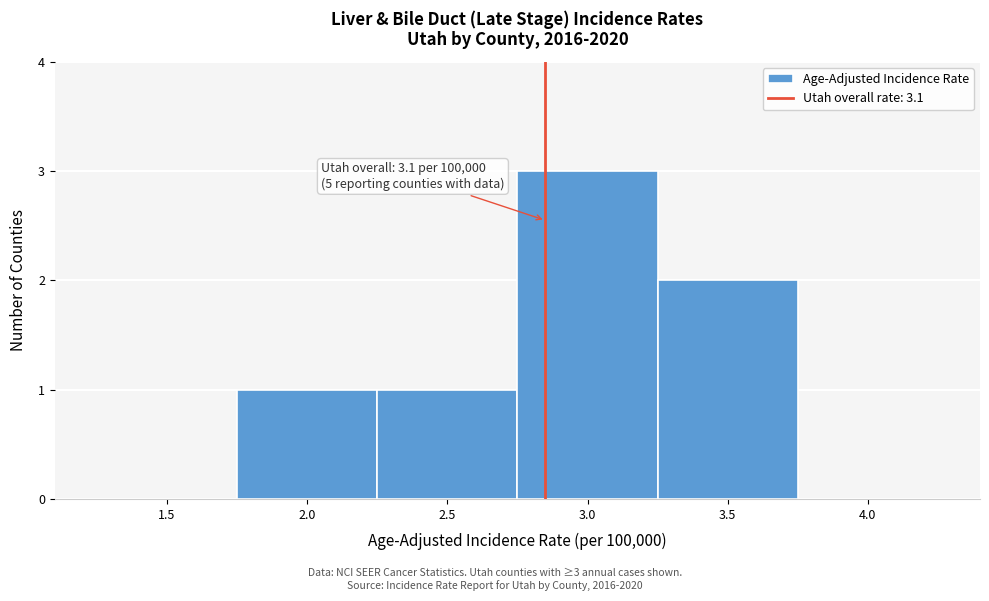

Reading right to left, what are all the values shown in this chart?

4.0=0	3.5=2	3.0=3	2.5=1	2.0=1	1.5=0